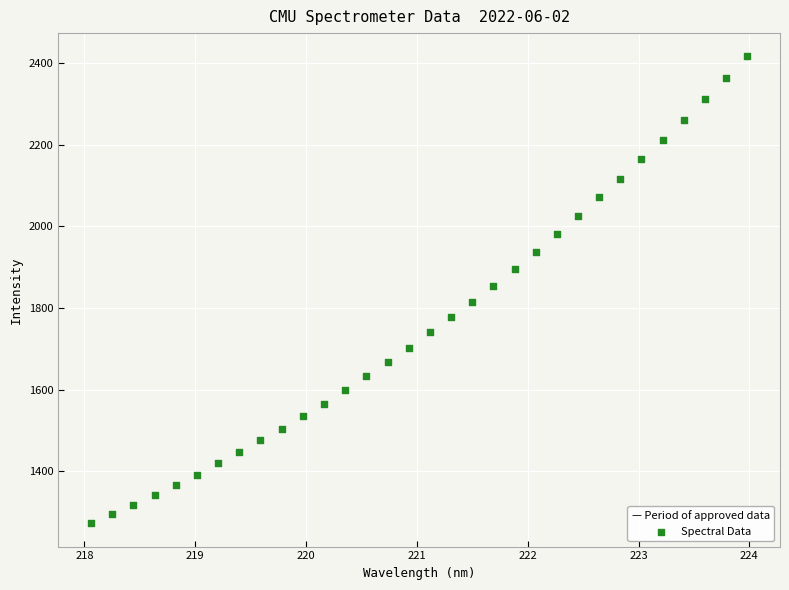

What is the range of Y values (max minus min)?

1143.0